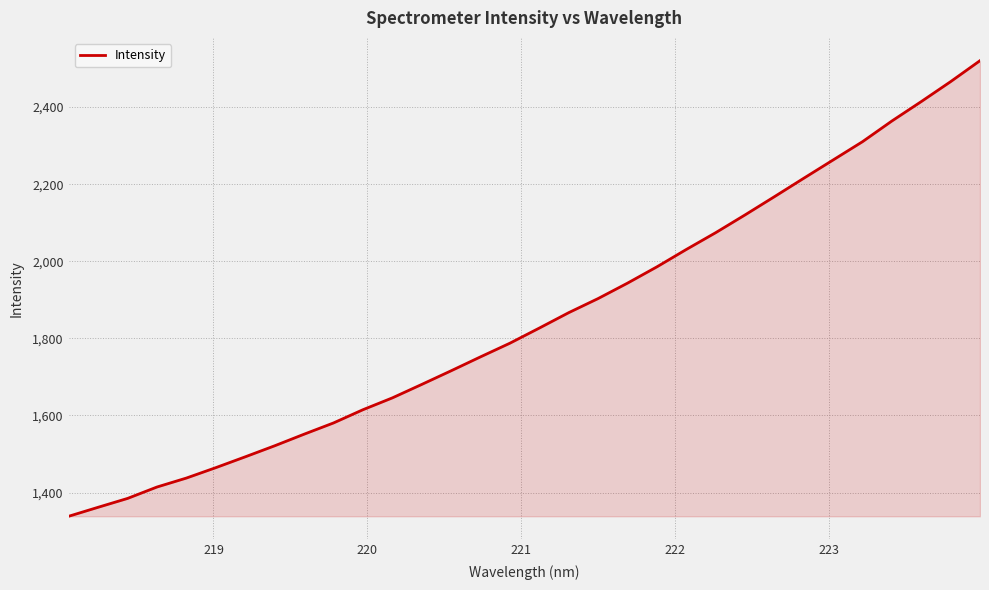

What is the minimum value shown in the chart?

1338.4